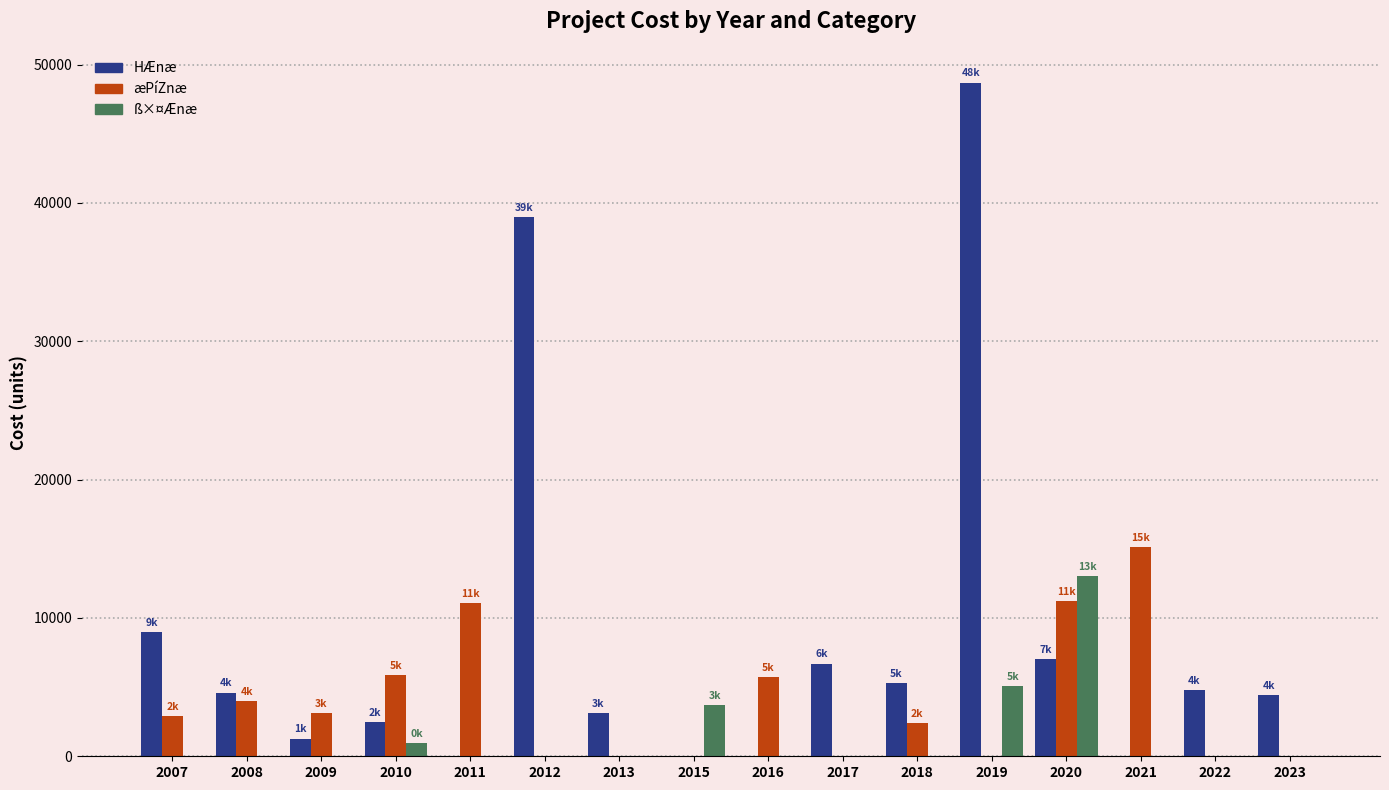

How many series are shown in this chart?

3